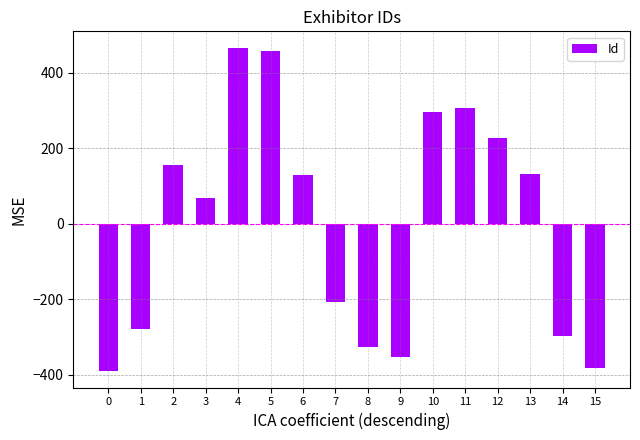

What is the minimum value shown in the chart?

-391.1